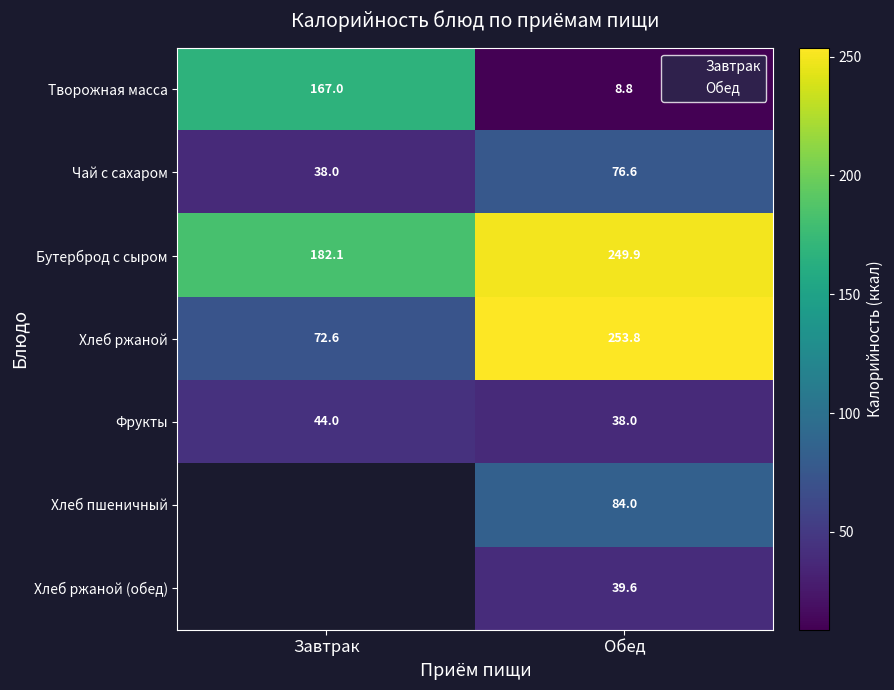

Where is Обед nearest to the value 131?

5